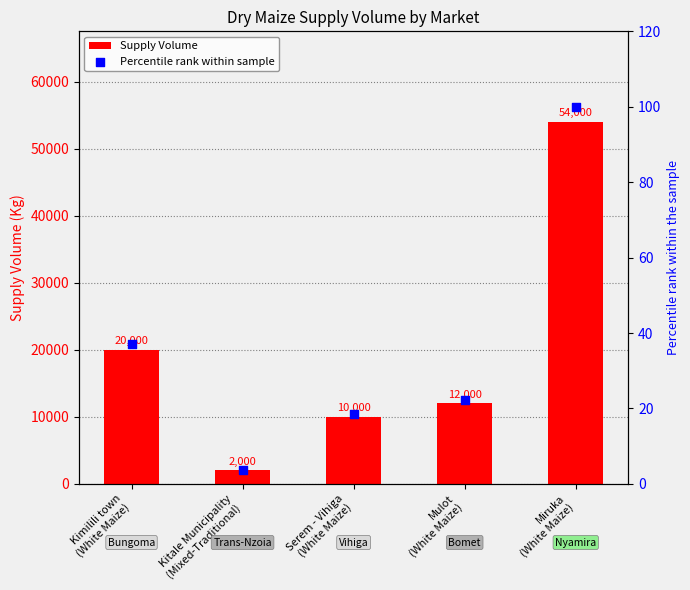

Which series has the largest total across all categories?

Supply Volume